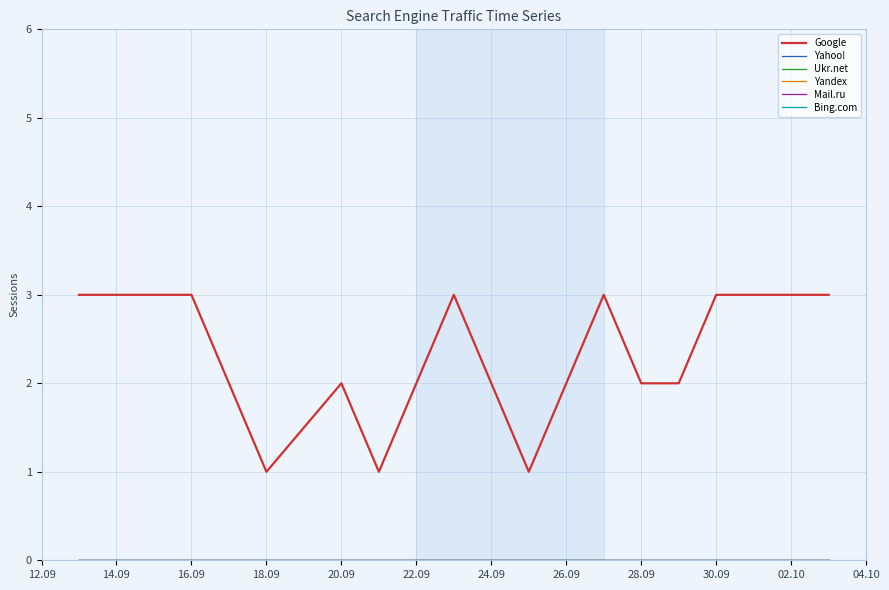

In Google, how many points are higher than both neighbors (excluding endpoints)?

3